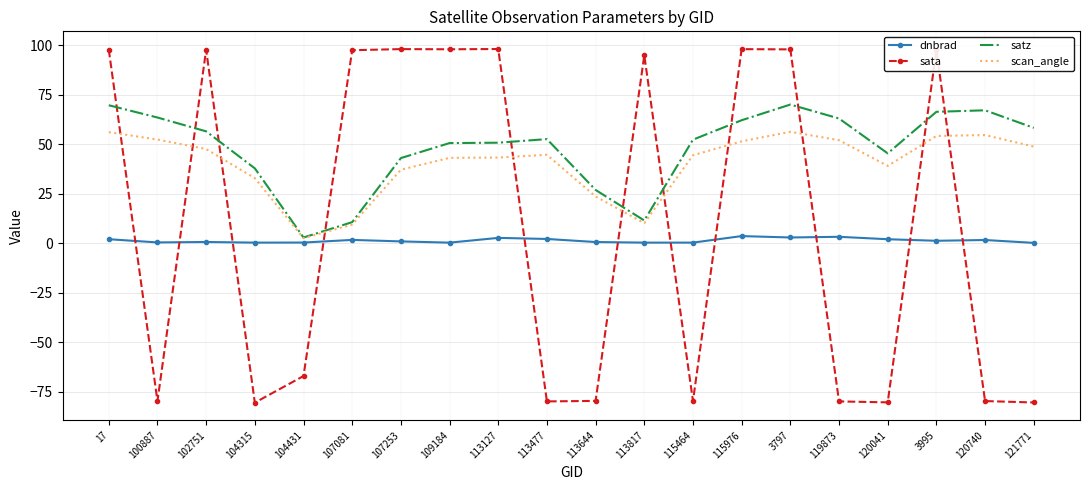

The dnbrad series shows 2.9 at 3797. True or false?

True